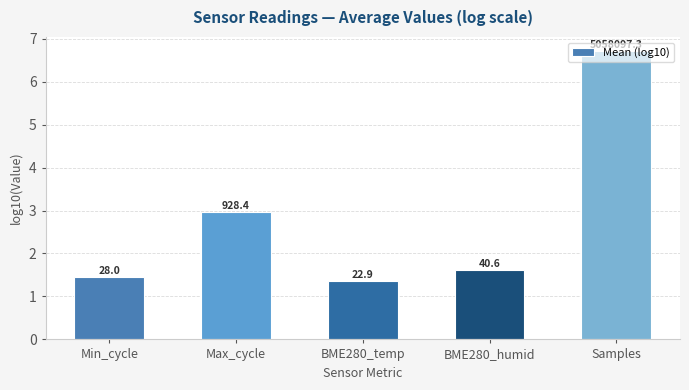

Which label corresponds to the largest value in the chart?

Samples